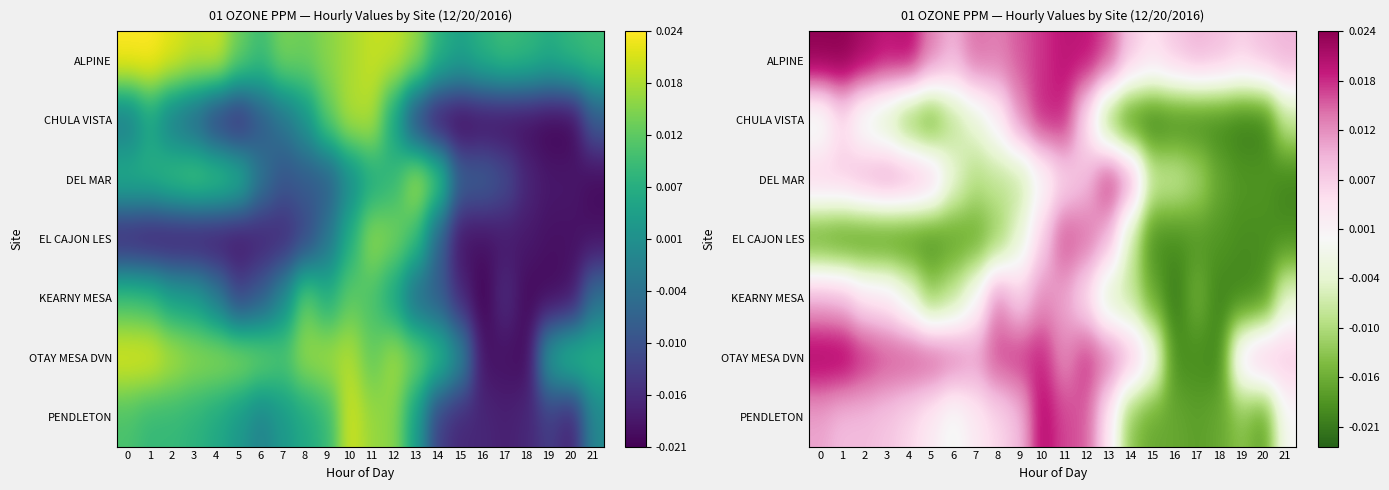

List the series in order of their peak value, lowest first.

KEARNY MESA, EL CAJON LES, CHULA VISTA, DEL MAR, PENDLETON, OTAY MESA DVN, ALPINE